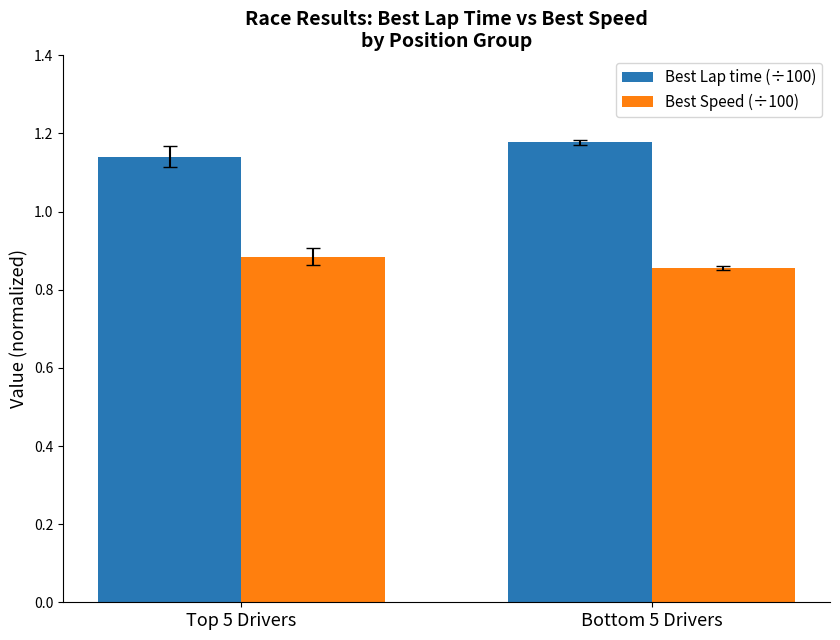

True or false: Best Speed (÷100) has a value of 1.5 at Top 5 Drivers.

False